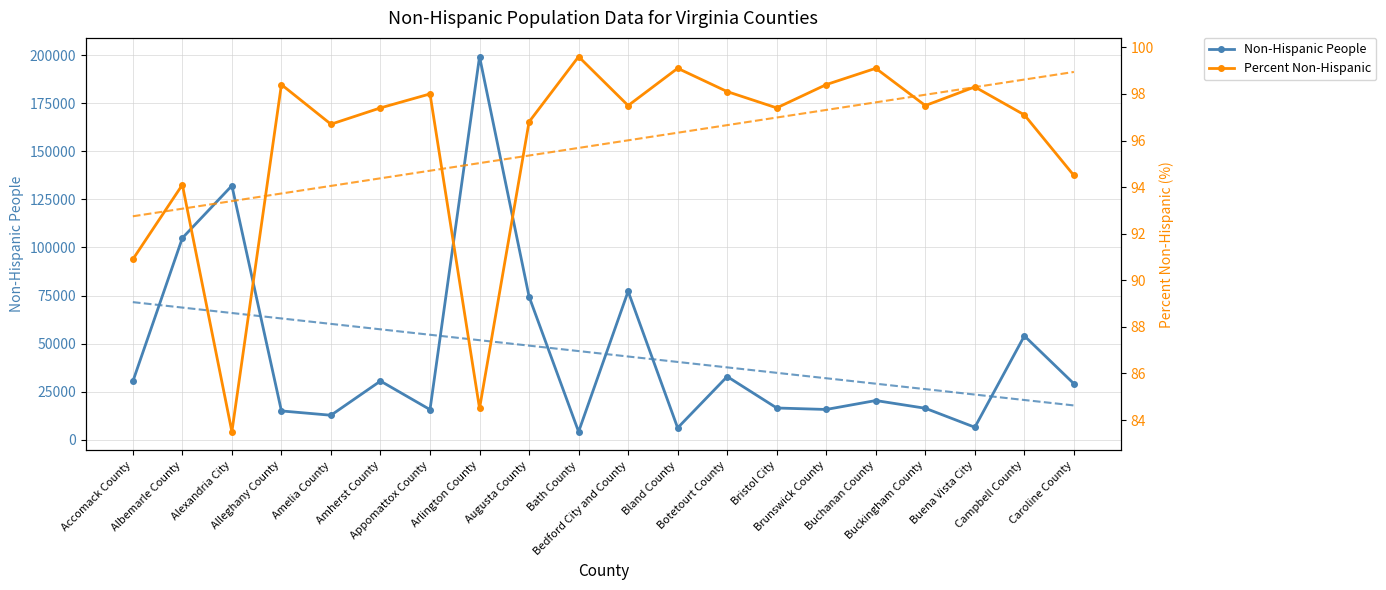

How many data points in Non-Hispanic People are above 29171?

9